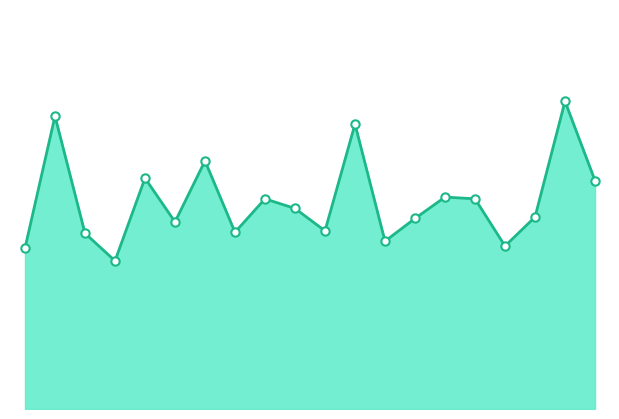

Does the chart have visible grid lines?

No